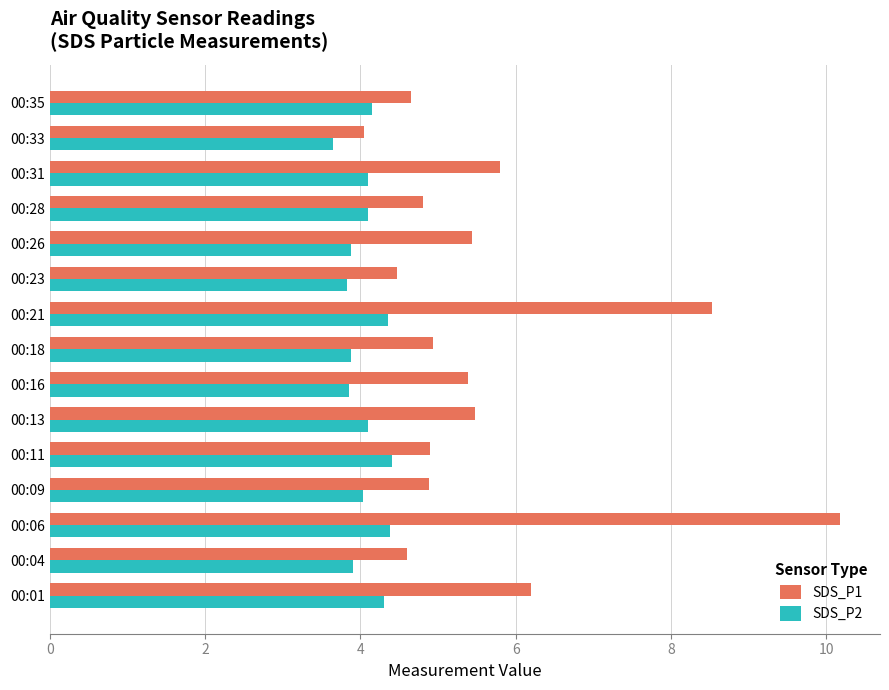

Which series has the largest total across all categories?

SDS_P1